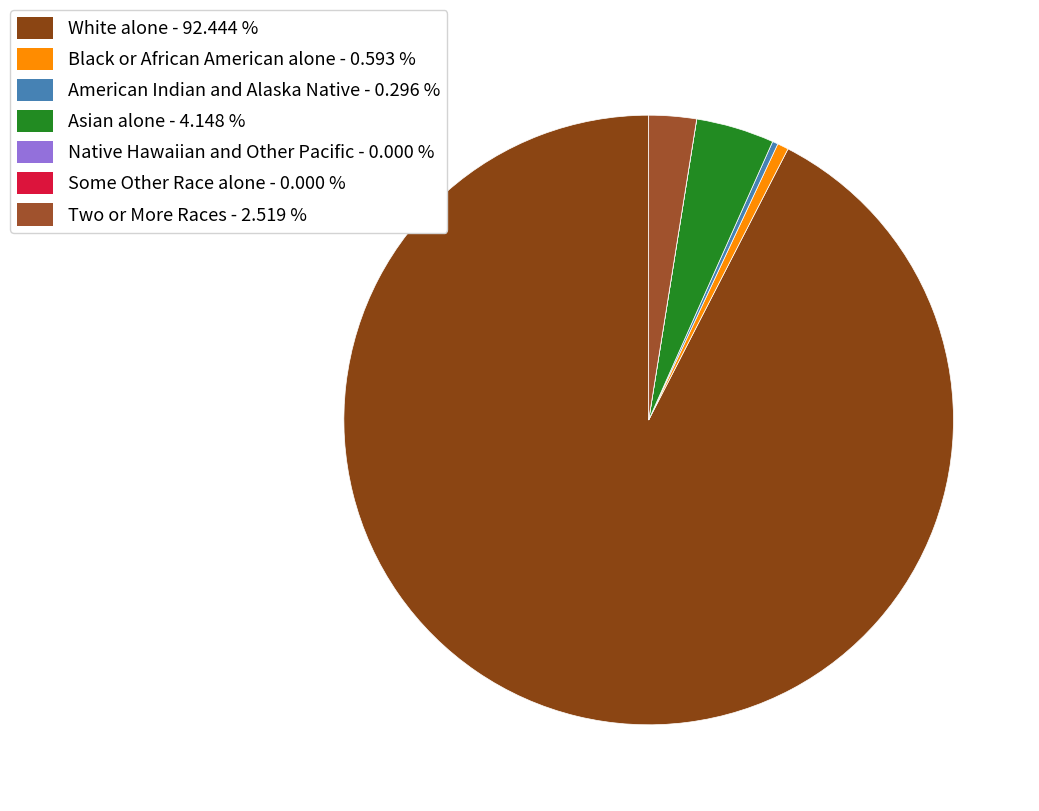

Which has a higher value, White alone or Black or African American alone?

White alone